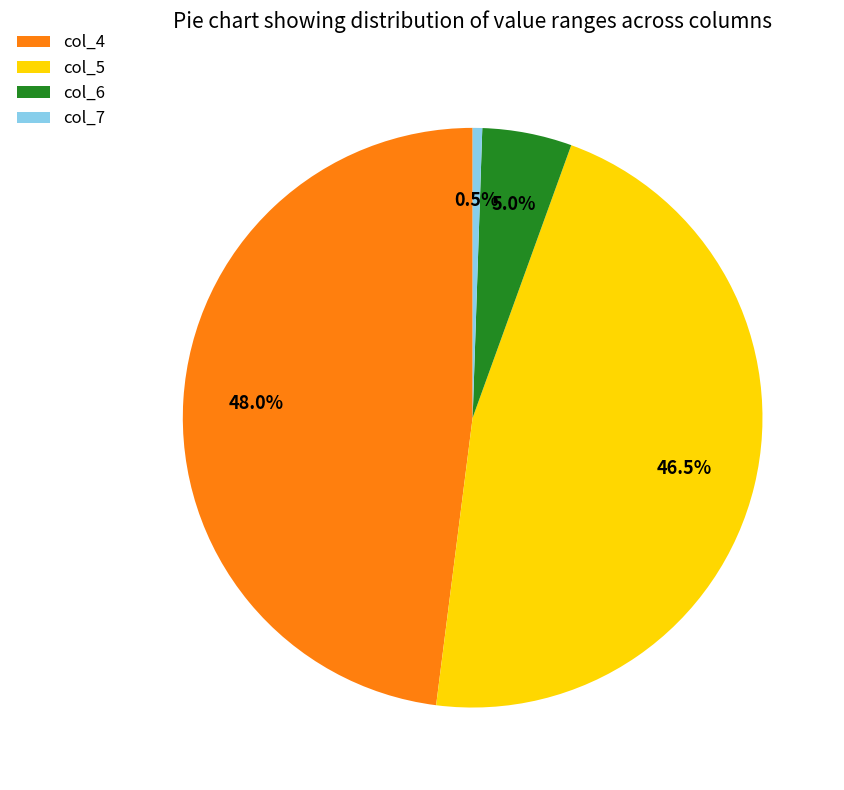

How many segments does this pie chart have?

4